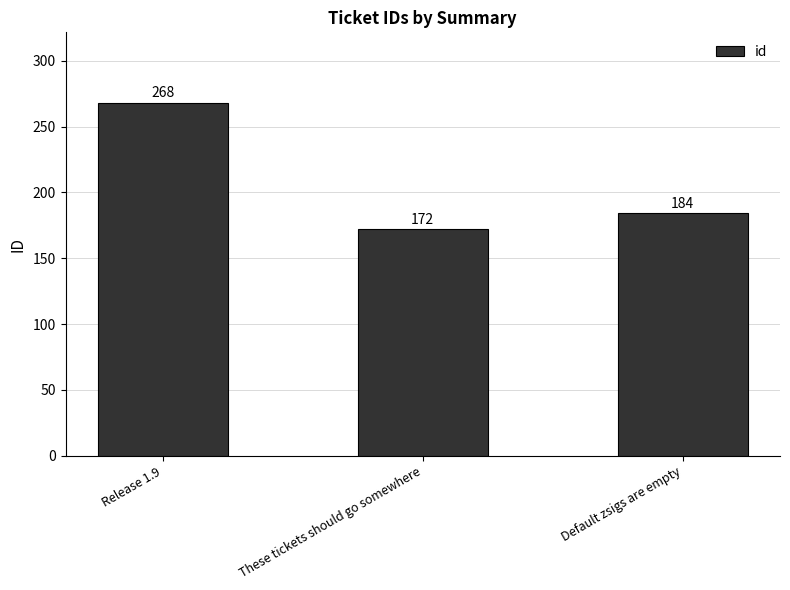

Where does the data first go above 184?

Release 1.9